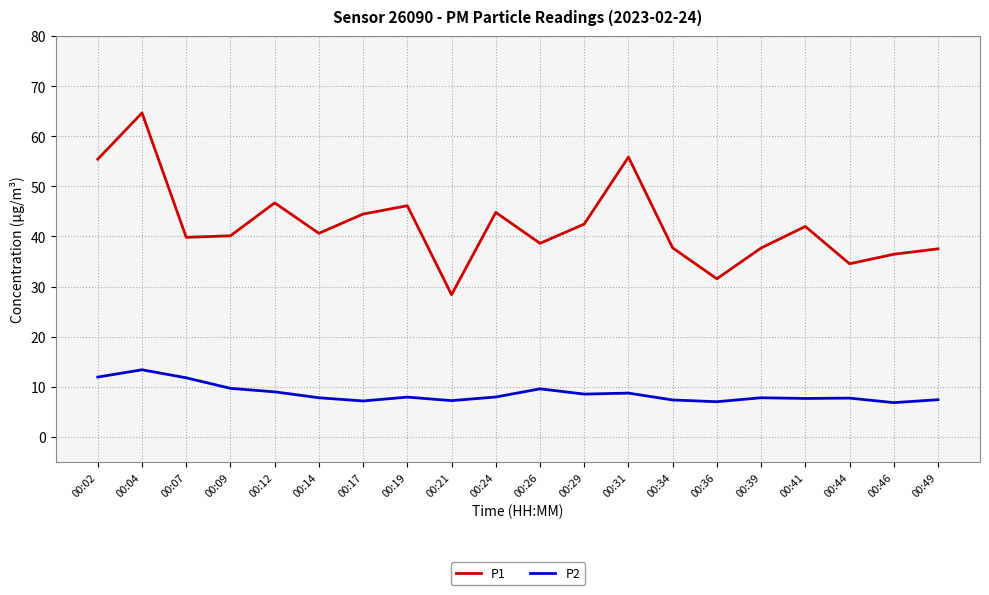

Is the value of P2 at 00:12 greater than the value of P1 at 00:46?

No